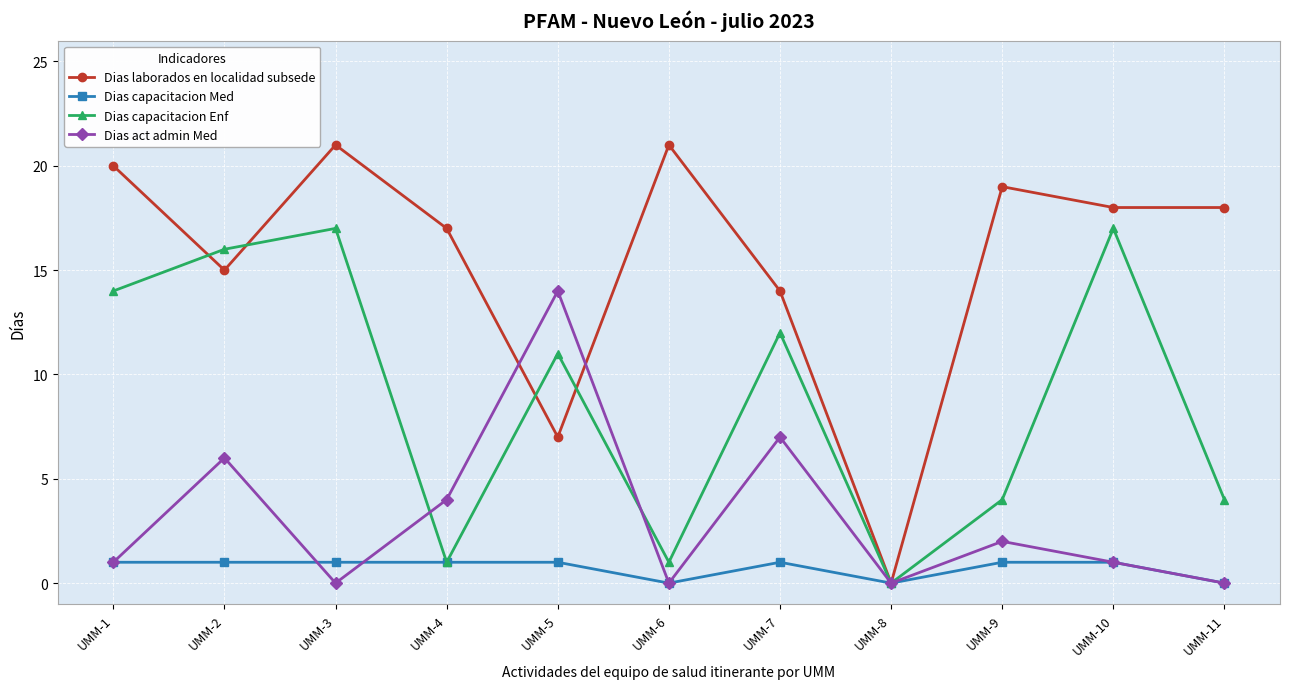

Count the number of data series in this chart.

4